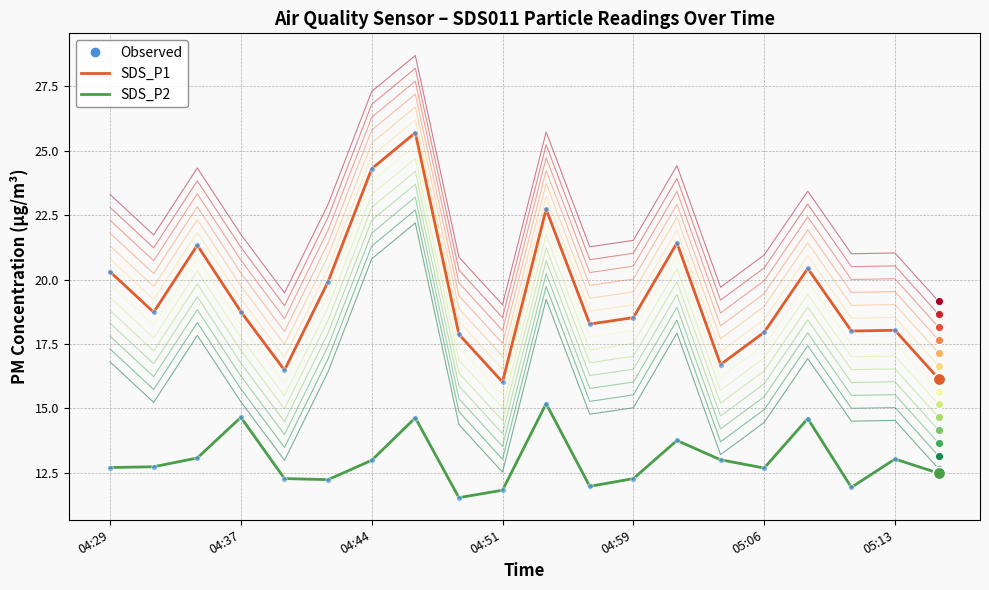

Where does the SDS_P1 (obs) series first go above 18?

04:29